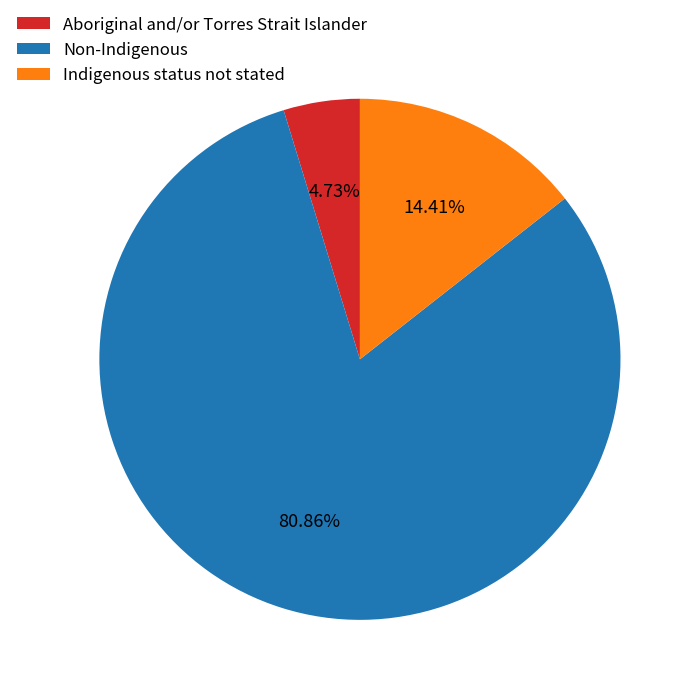

What percentage is the Non-Indigenous slice, to the nearest percent?

81%